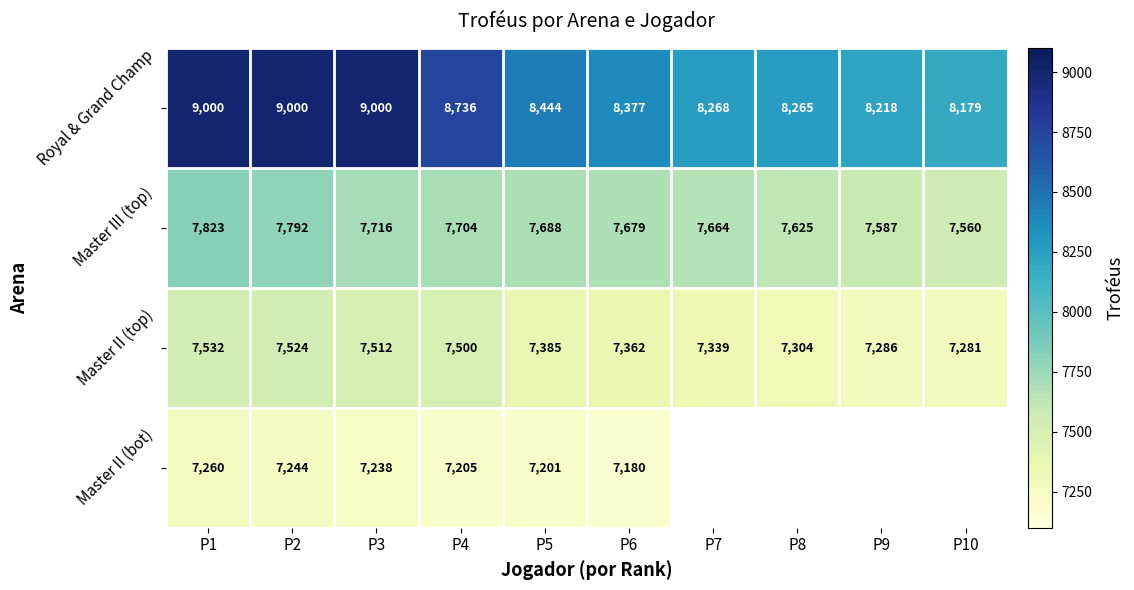

At which label is Royal & Grand Champ closest to 8589?

P5